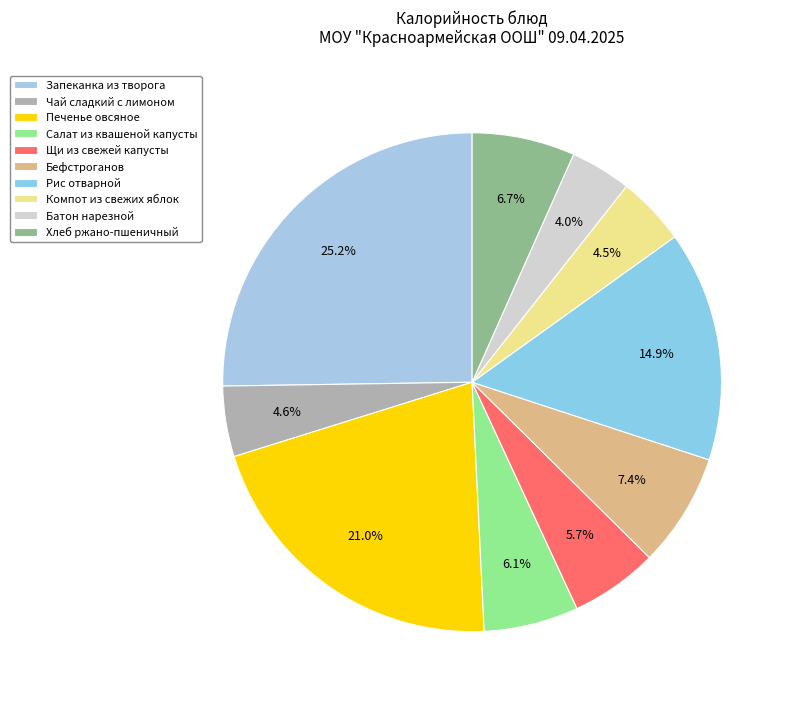

What is the smallest slice in the pie chart?

Батон нарезной